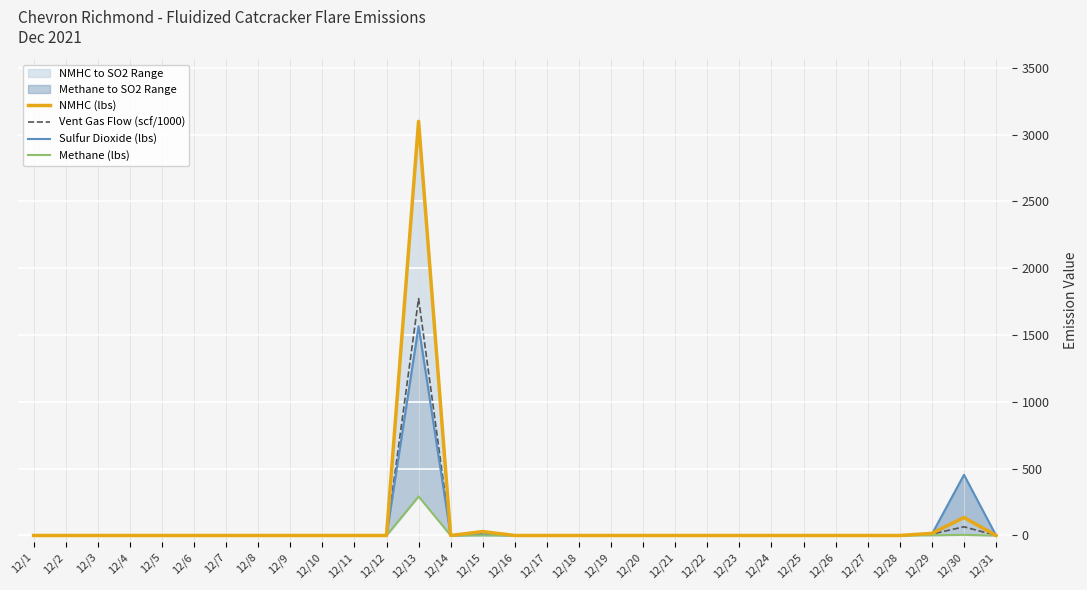

True or false: Methane (lbs) has a value of 0.0 at 12/25.

True